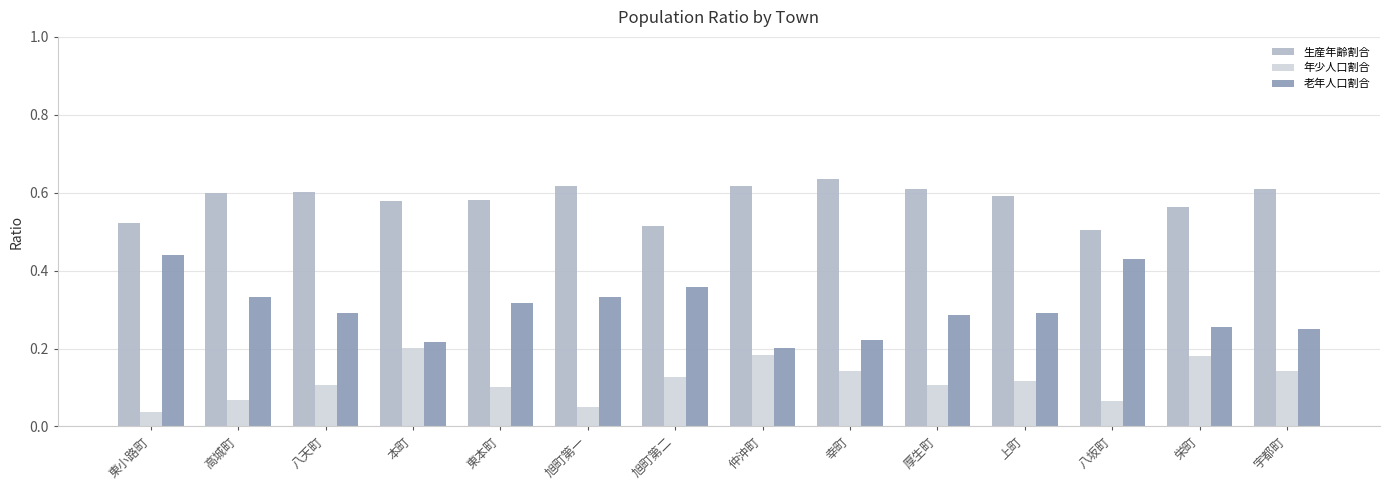

What are all the series names shown in the legend?

生産年齢割合, 年少人口割合, 老年人口割合